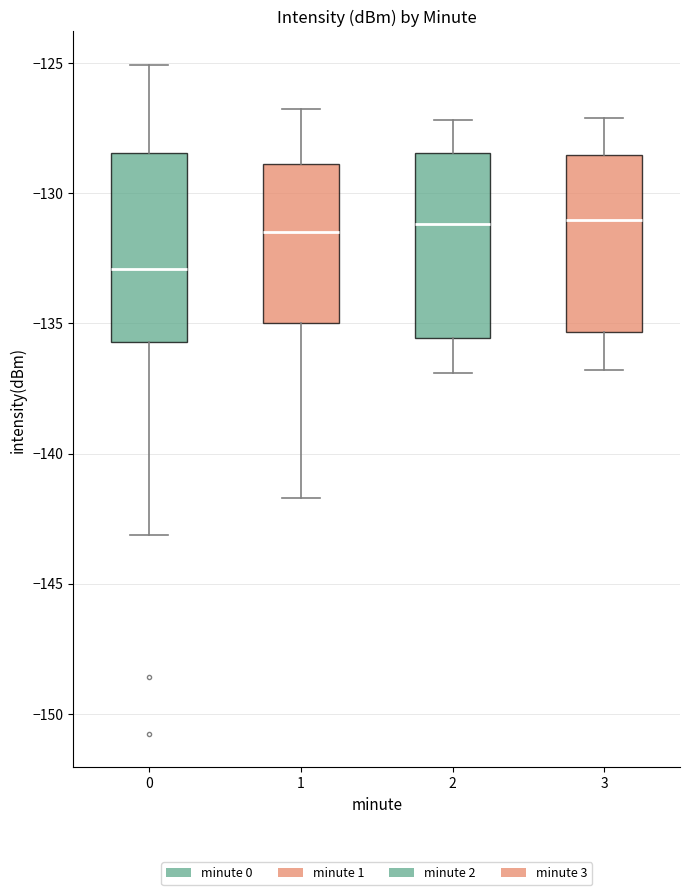

Where does the upper whisker of the box at x = 1 end on the y-axis? The values are not printed on the chart, so give them approximately, as read against the axis.

-127.0